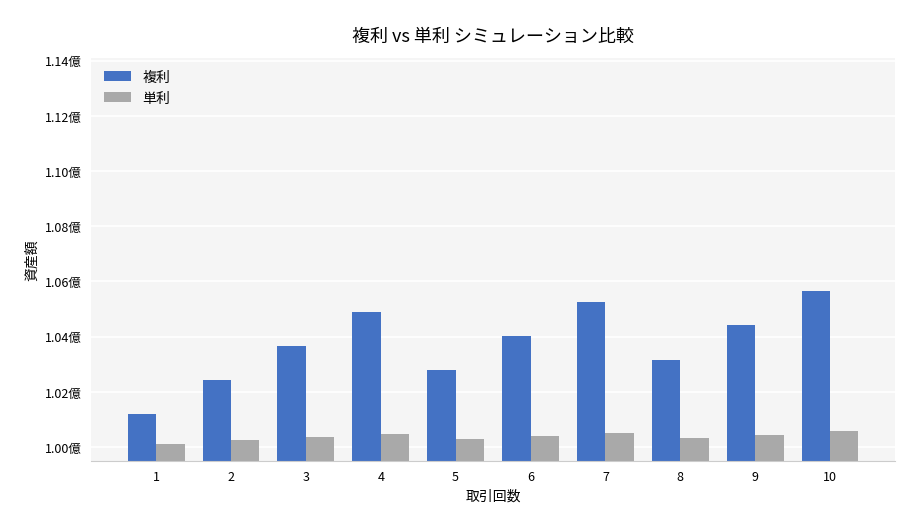

Which has a higher value, 10 or 7?

10